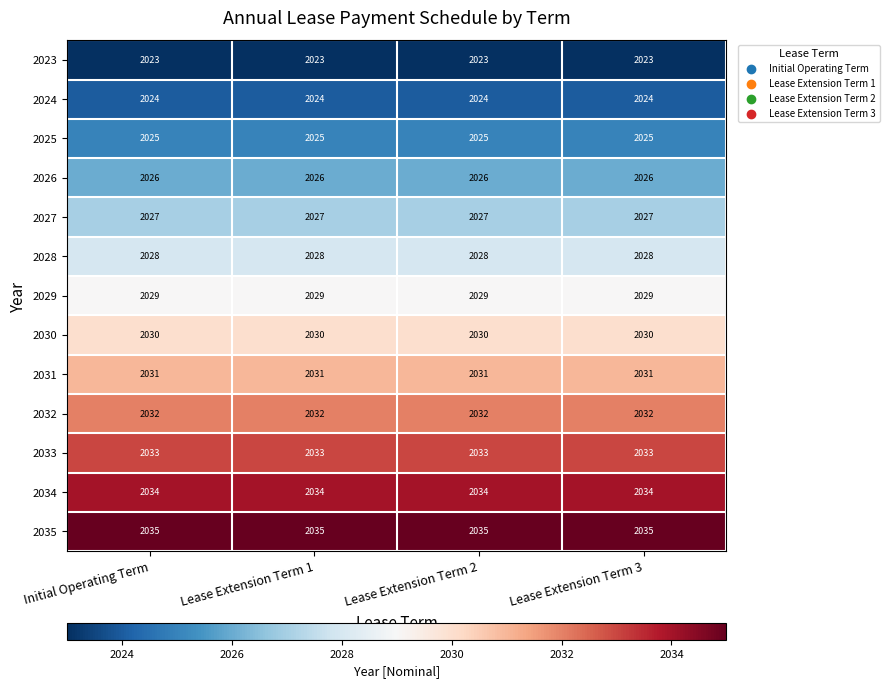

How many categories are shown in the chart?

4